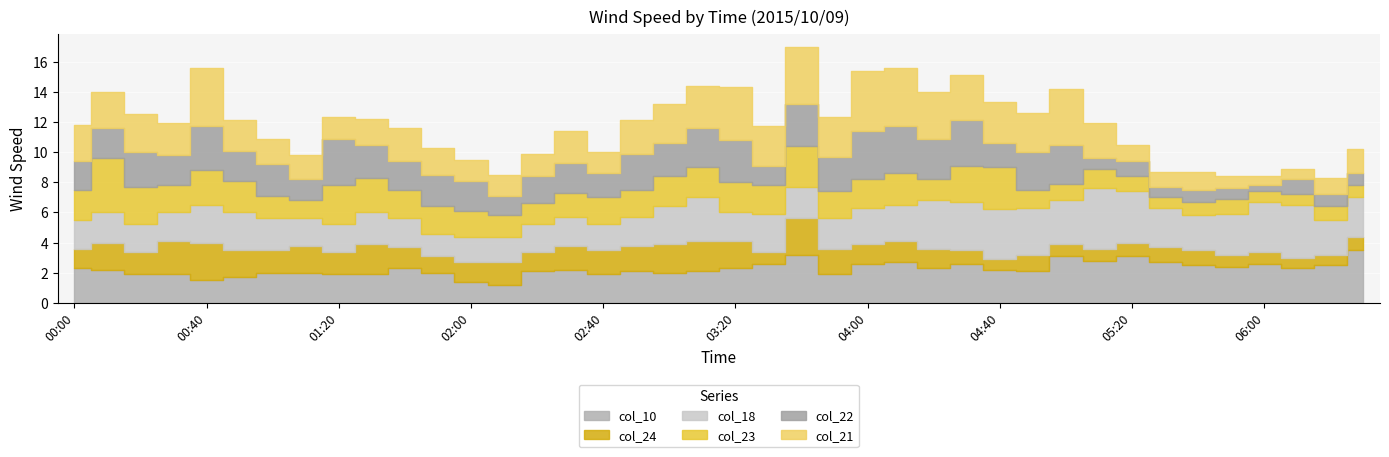

Where do col_10 and col_23 first cross each other?

00:00 and 00:10